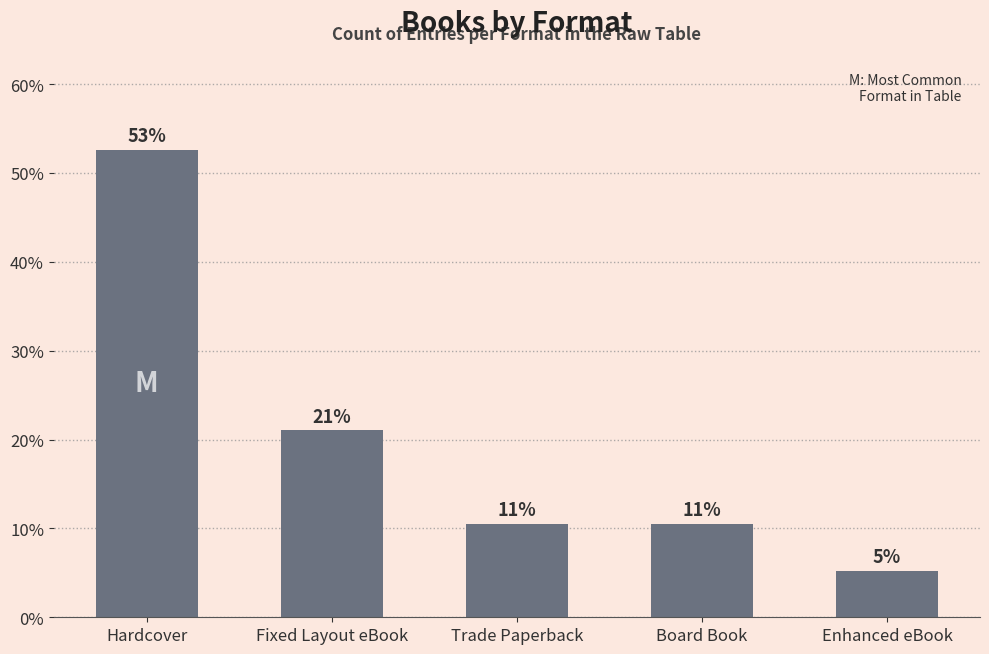

List the labels in order of value, smallest first.

Enhanced eBook, Trade Paperback, Board Book, Fixed Layout eBook, Hardcover